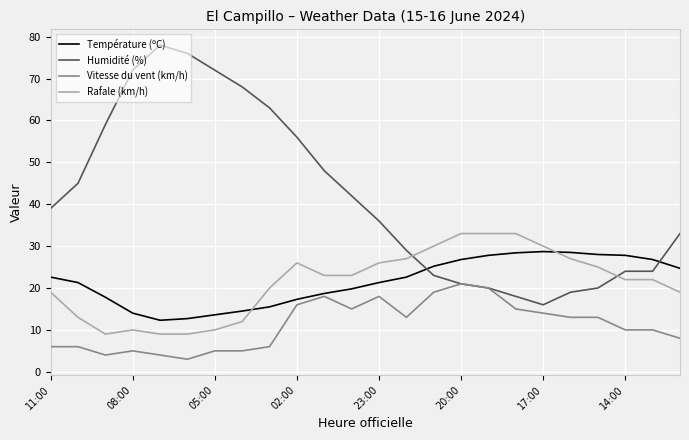

Which series has the widest spread of values?

Humidité (%)